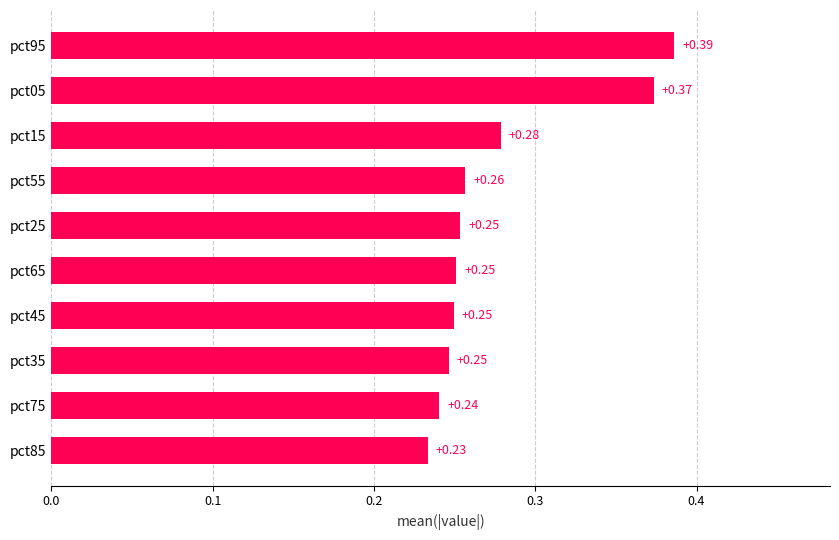

Between pct95 and pct45, which is larger?

pct95